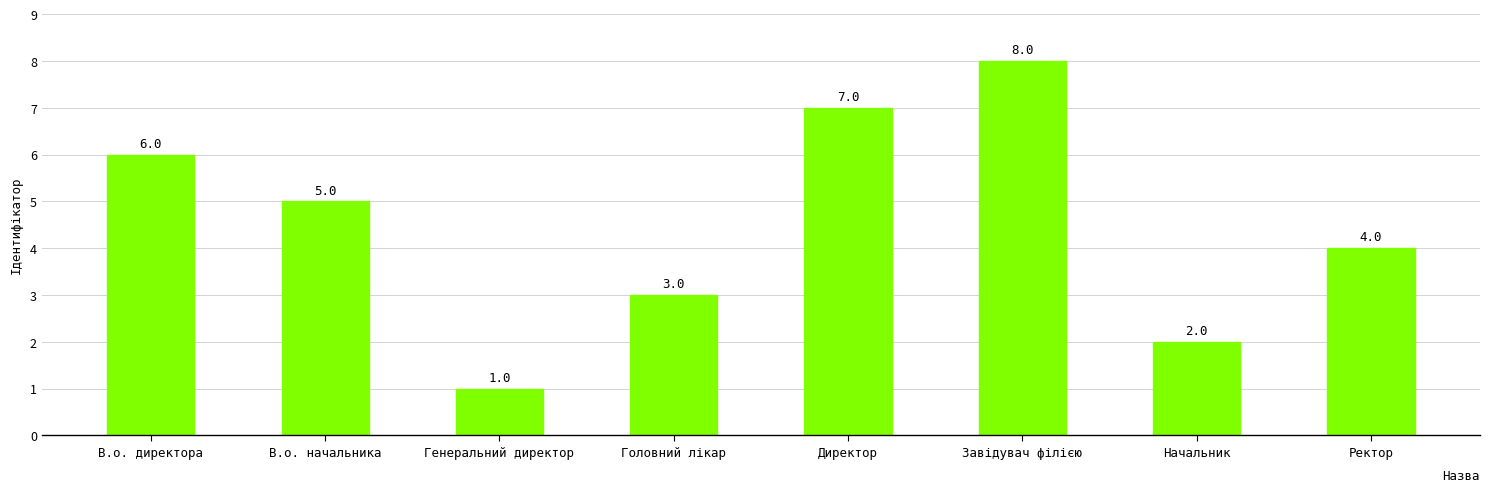

Where is the data nearest to the value 4?

Ректор